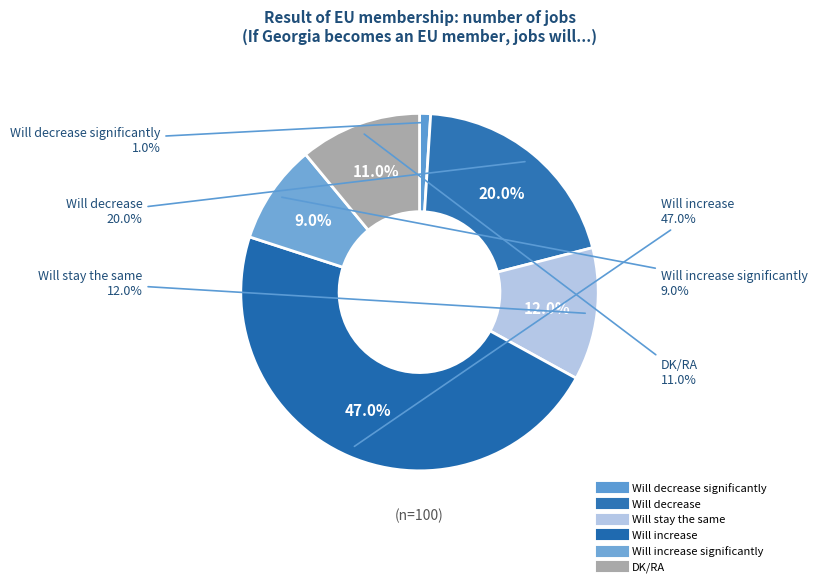

What percentage do Will stay the same and DK/RA together represent?

23.0%